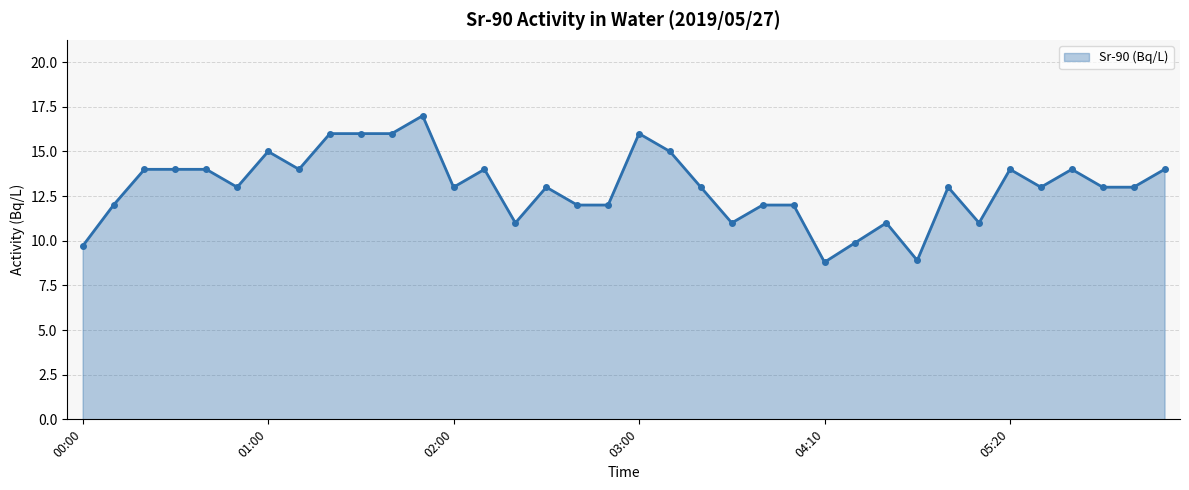

Reading left to right, list all the values displayed in this chart.

9.7	12.0	14.0	14.0	14.0	13.0	15.0	14.0	16.0	16.0	16.0	17.0	13.0	14.0	11.0	13.0	12.0	12.0	16.0	15.0	13.0	11.0	12.0	12.0	8.8	9.9	11.0	8.9	13.0	11.0	14.0	13.0	14.0	13.0	13.0	14.0